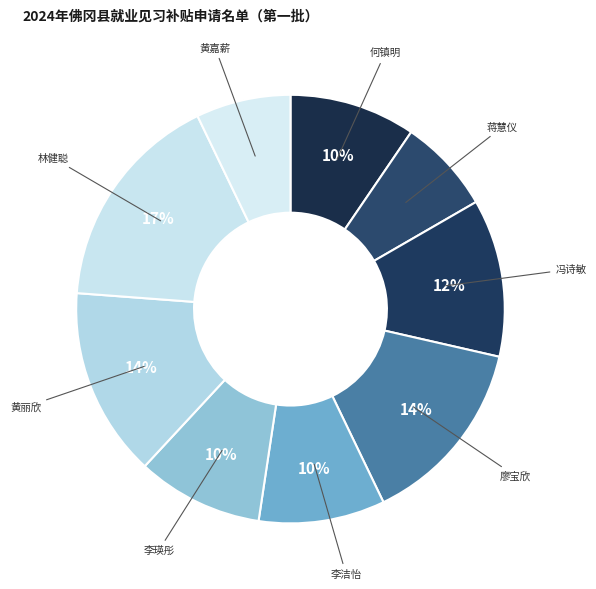

To the nearest percent, what is the difference between the largest and smallest slice percentages?

10%